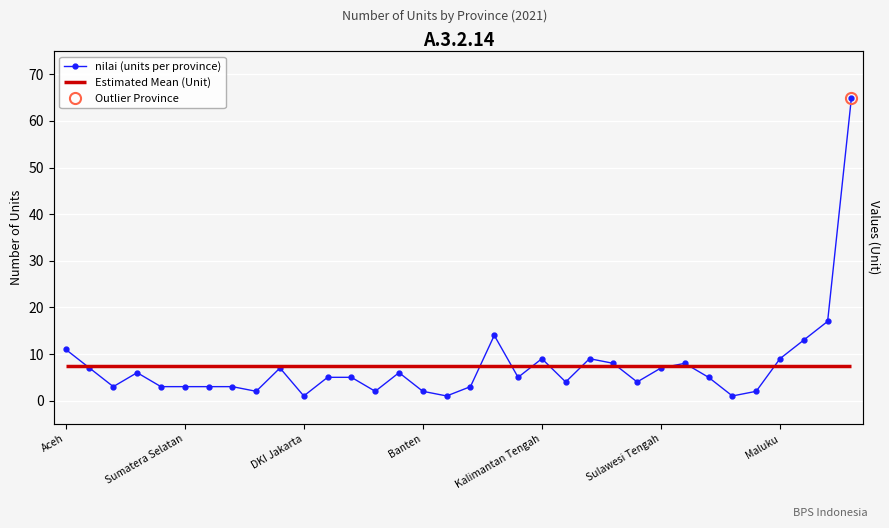

Is it true that the value at 31 is 13?

True